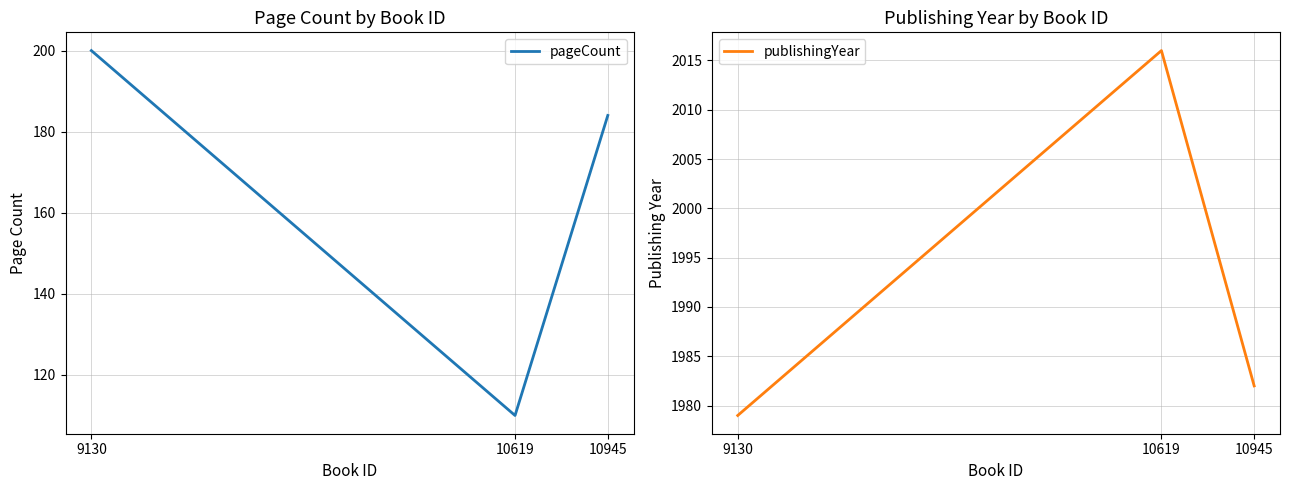

Reading right to left, transcribe all the data shown in this chart.

pageCount: 10945=184	10619=110	9130=200
publishingYear: 10945=1982	10619=2016	9130=1979